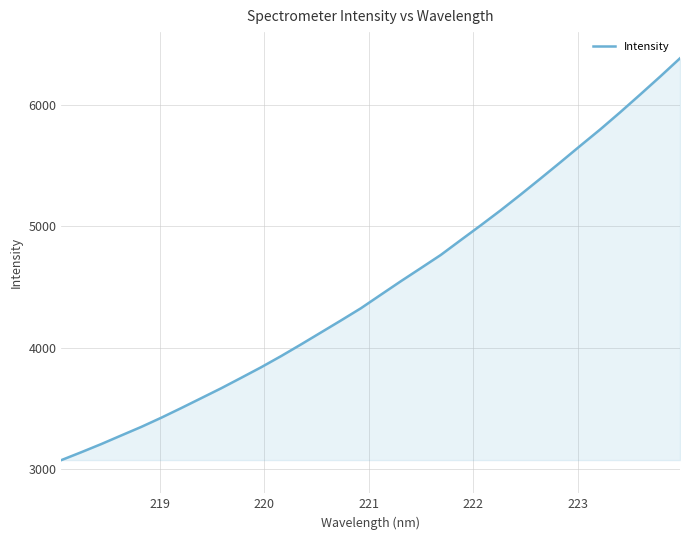

How many values are below 4436?

16